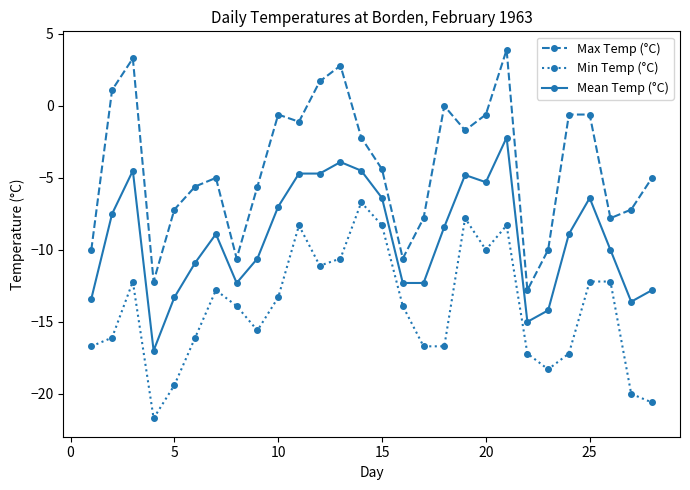

Which series has the largest range (max minus min)?

Max Temp (°C)